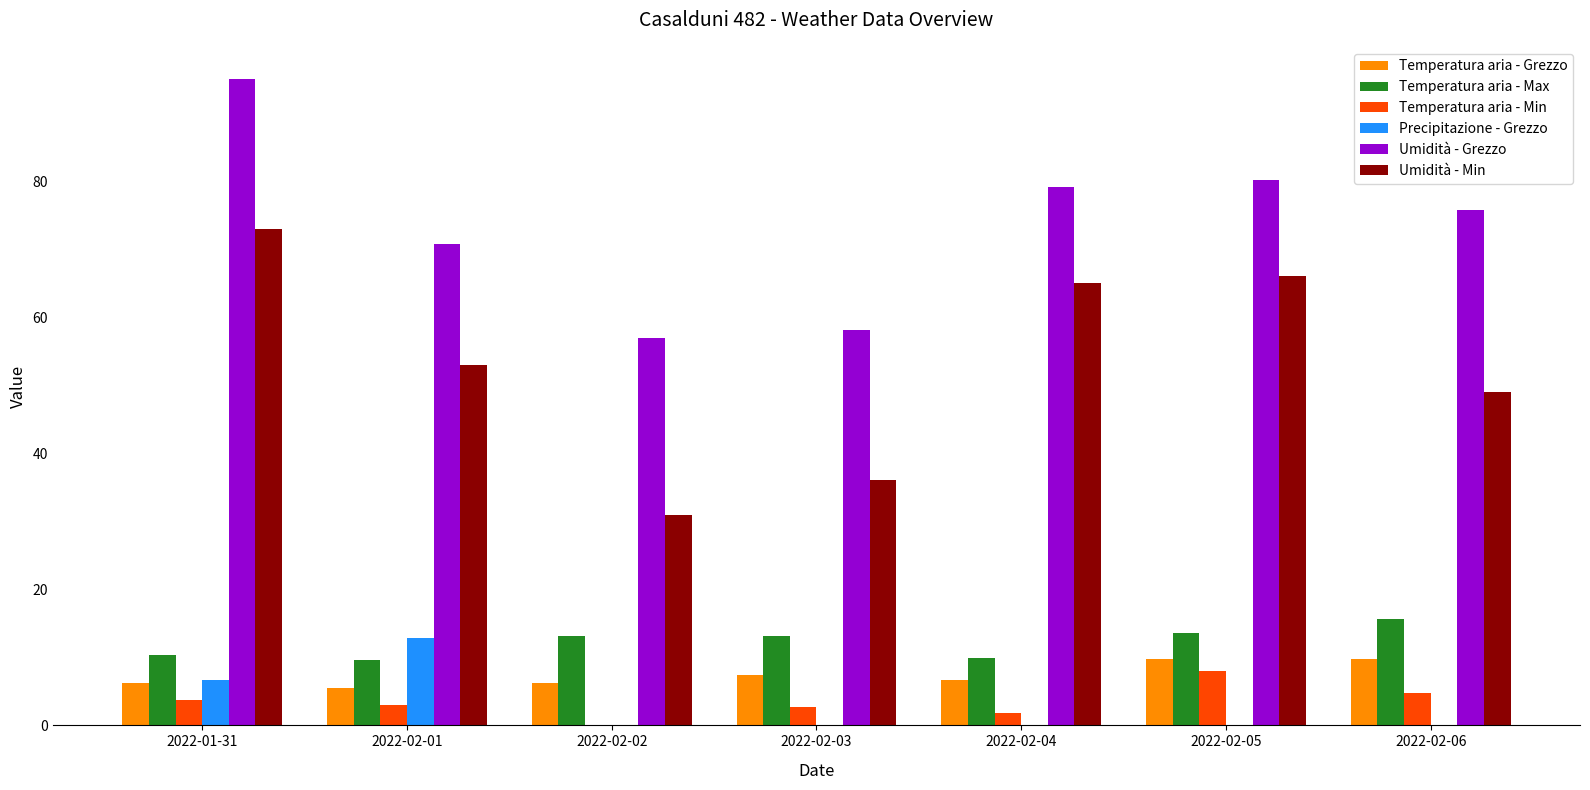

At which label does Temperatura aria - Min first exceed 3?

2022-01-31